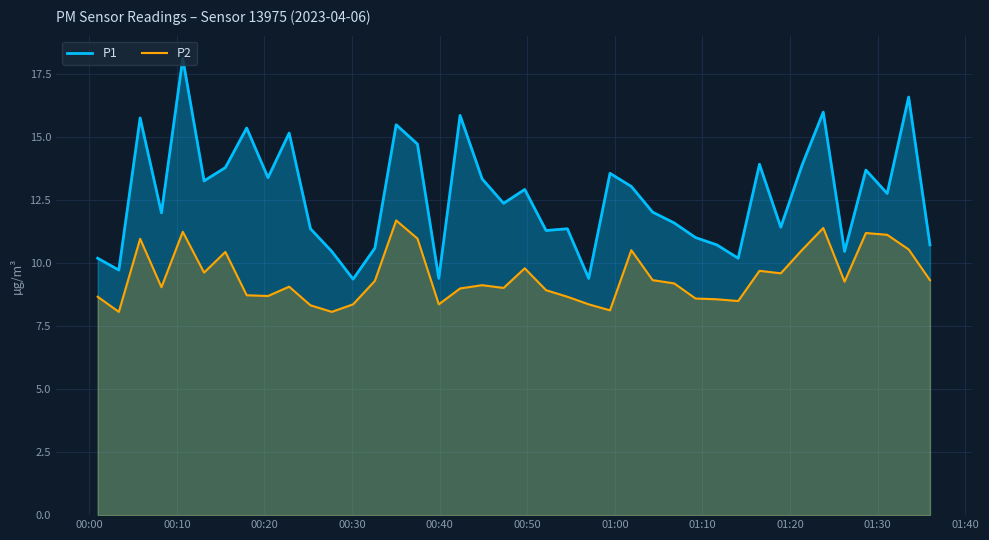

How many distinct data groups are displayed?

2